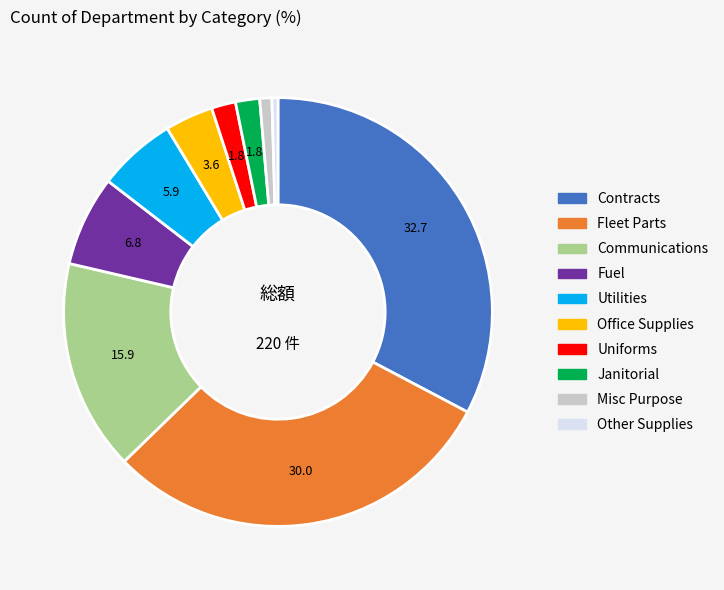

The Fuel slice represents 1% of the pie. True or false?

False